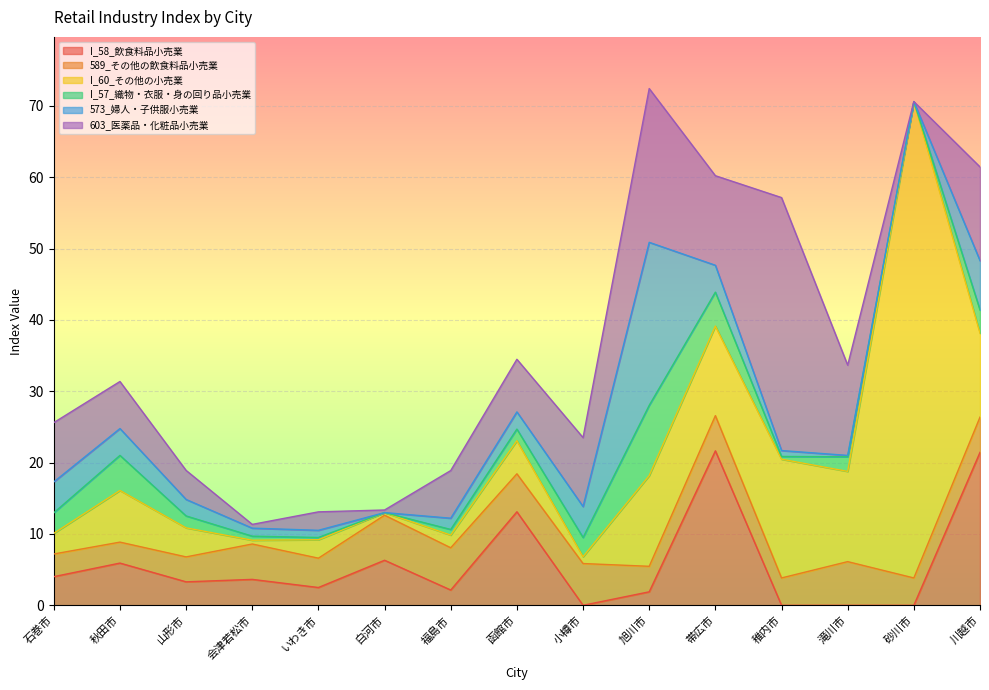

Is it true that I_58_飲食料品小売業 equals 3.6 at 会津若松市?

True